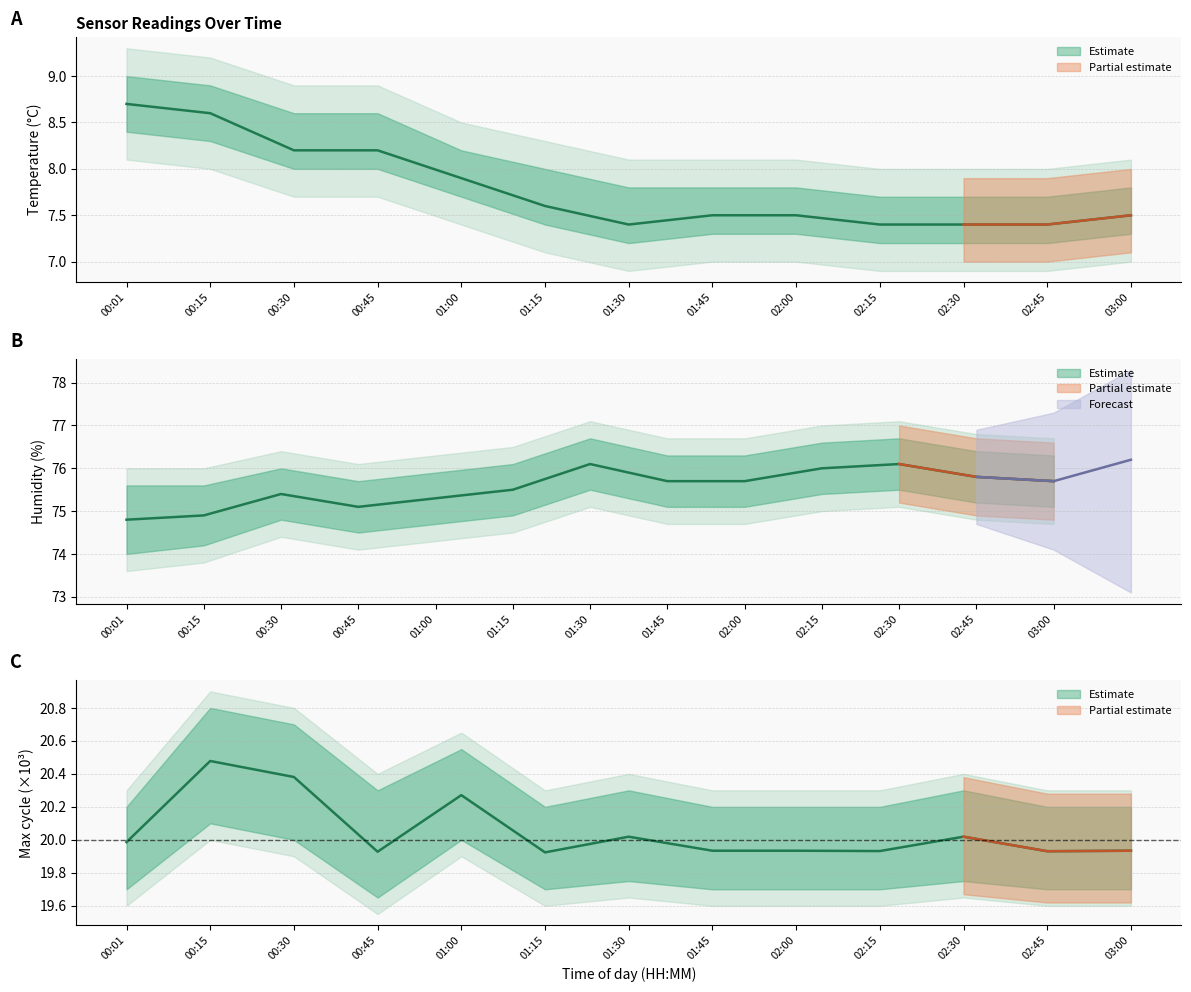

Where is the first local minimum for Temp?

01:30